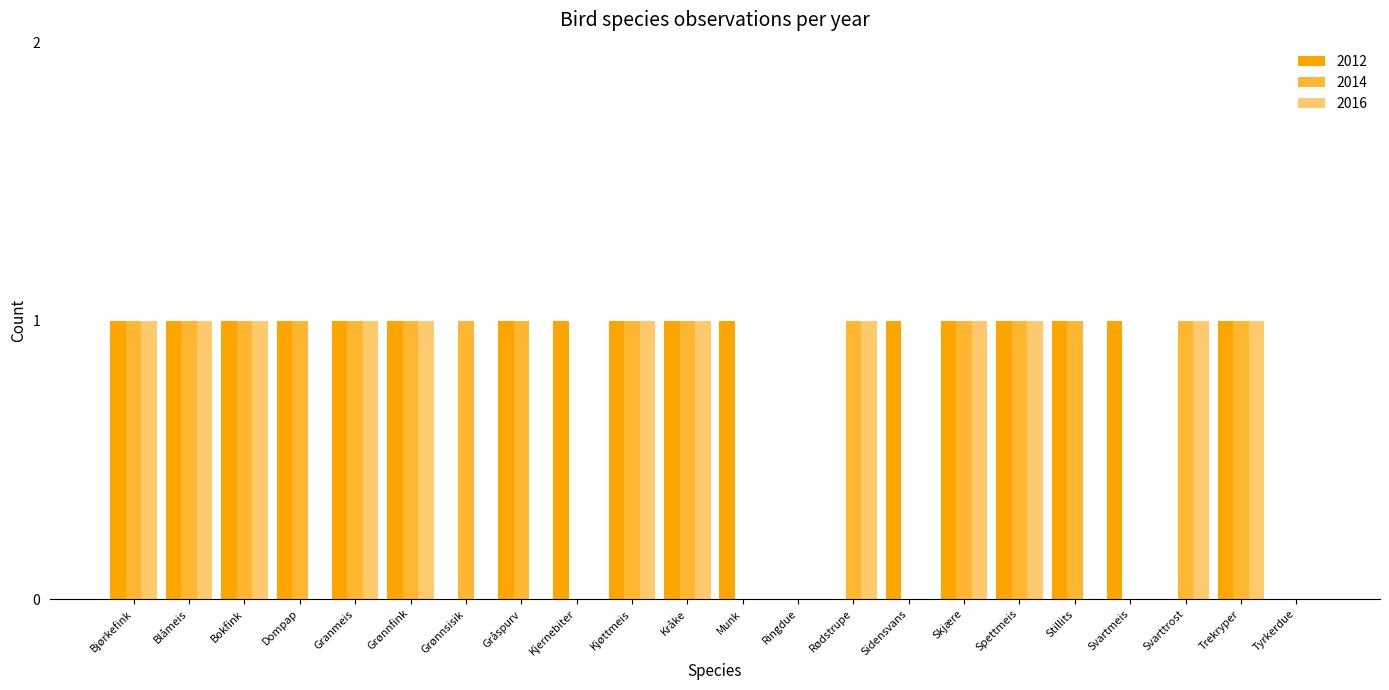

How many 2014 values are between 0 and 1?

22